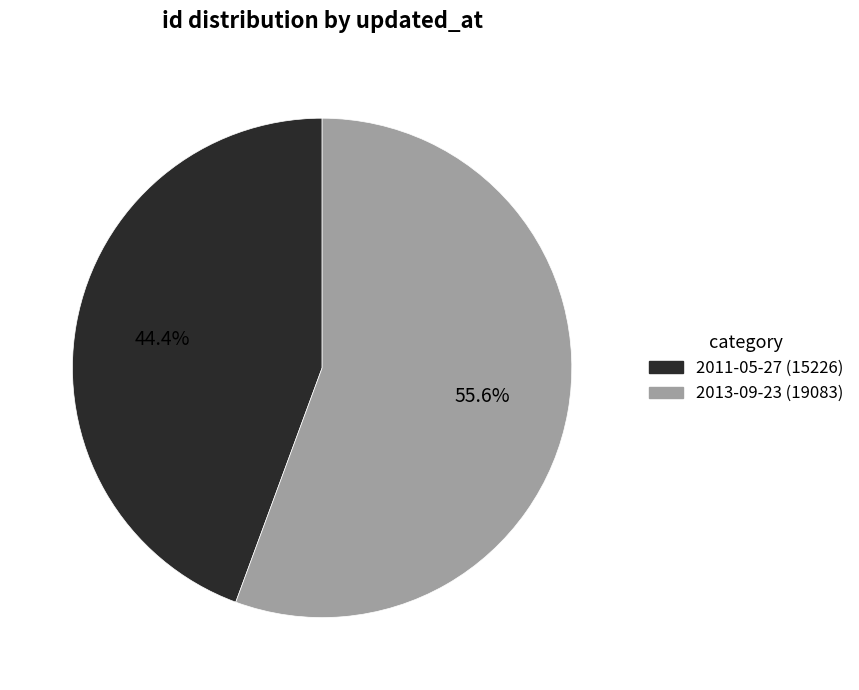

Is the sum of 2011-05-27 and 2013-09-23 greater than half?

Yes